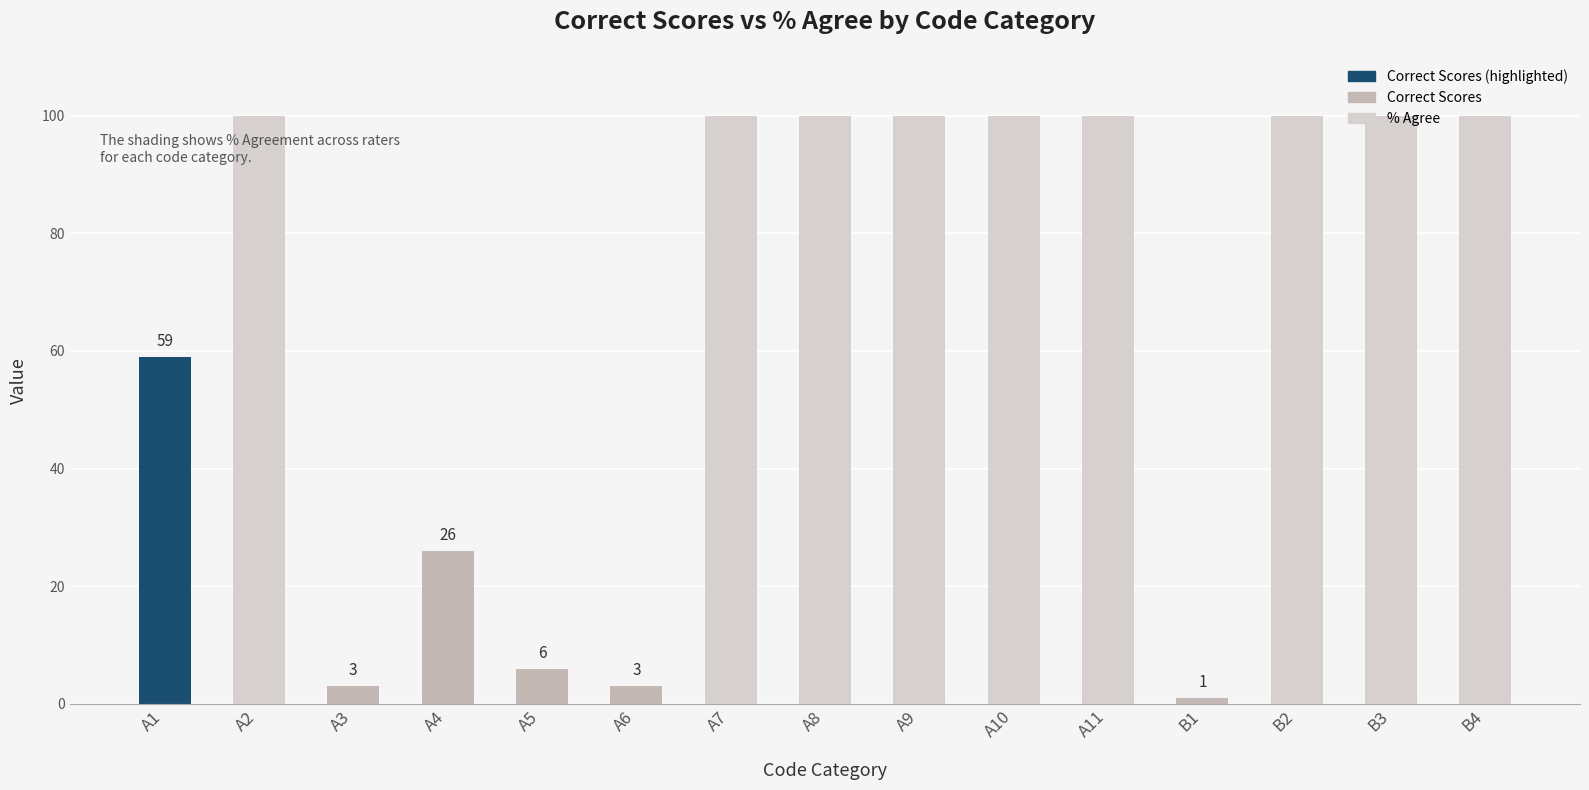

How many groups of bars are there?

15